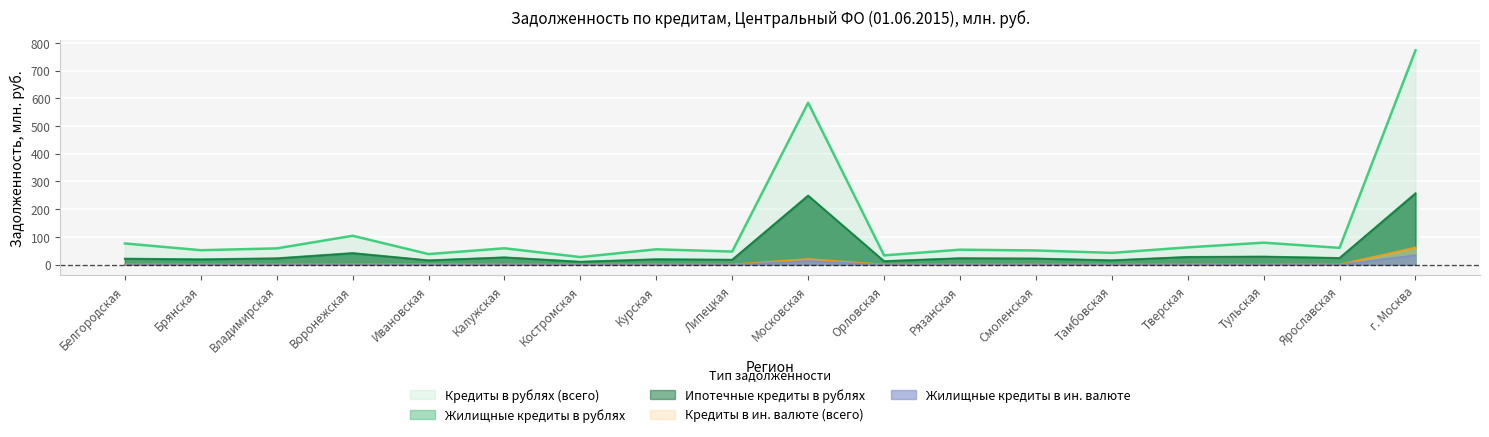

How many lines are shown in the chart?

5